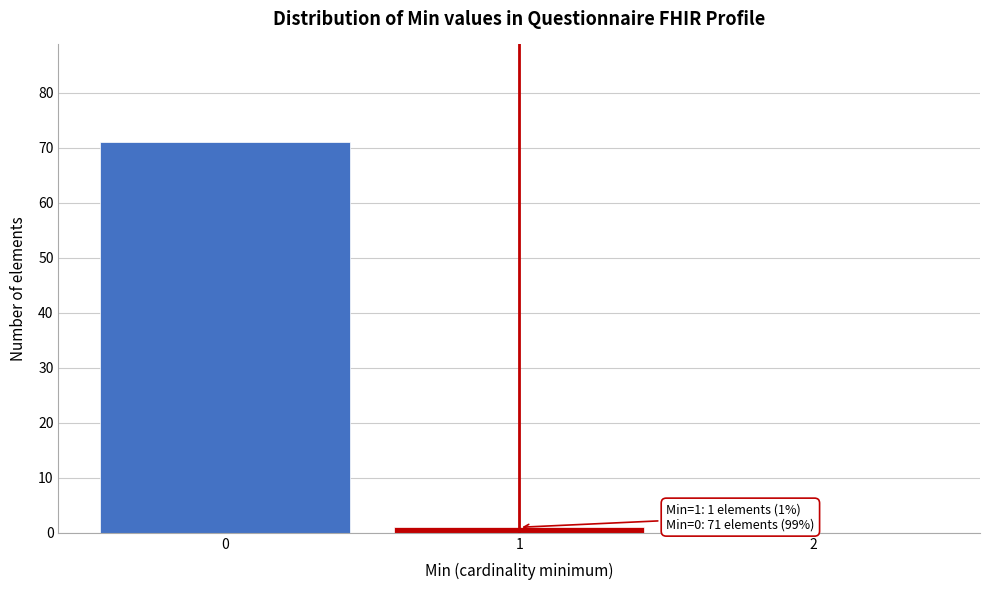

Over which range of the x-axis is the bar tallest?

-0.5 to 0.5